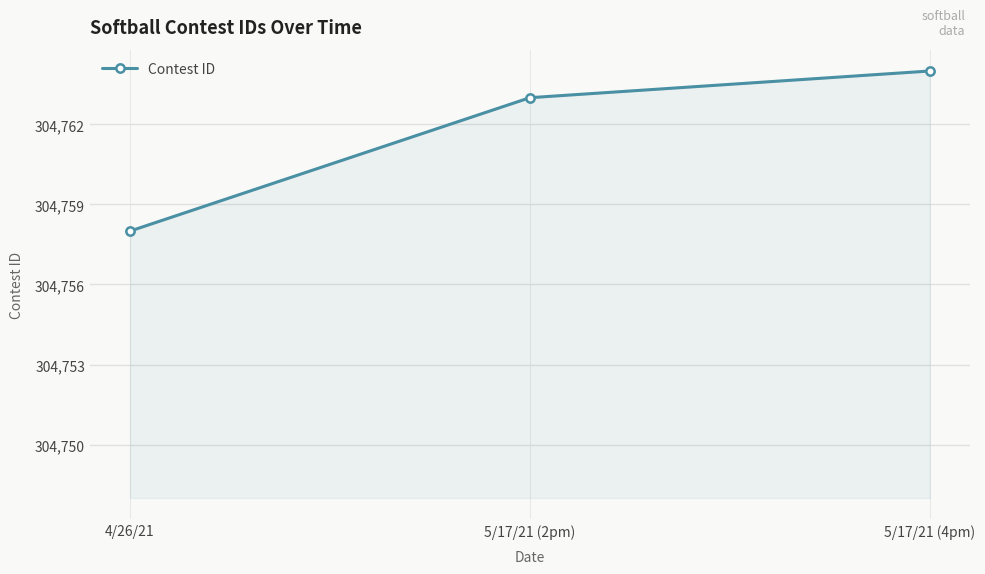

What is the minimum value shown in the chart?

304758